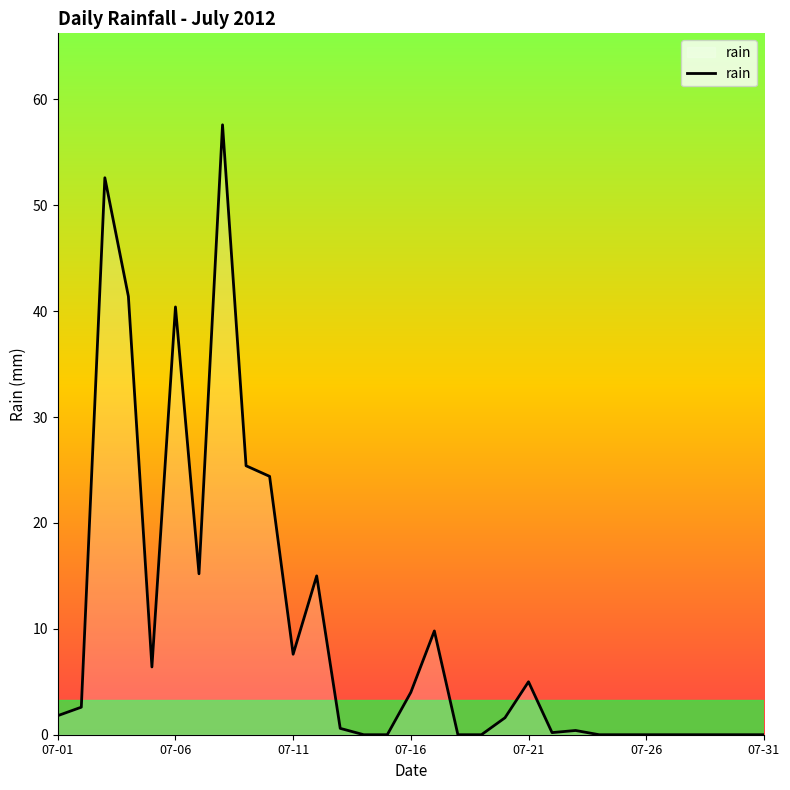

Does the chart have visible grid lines?

No